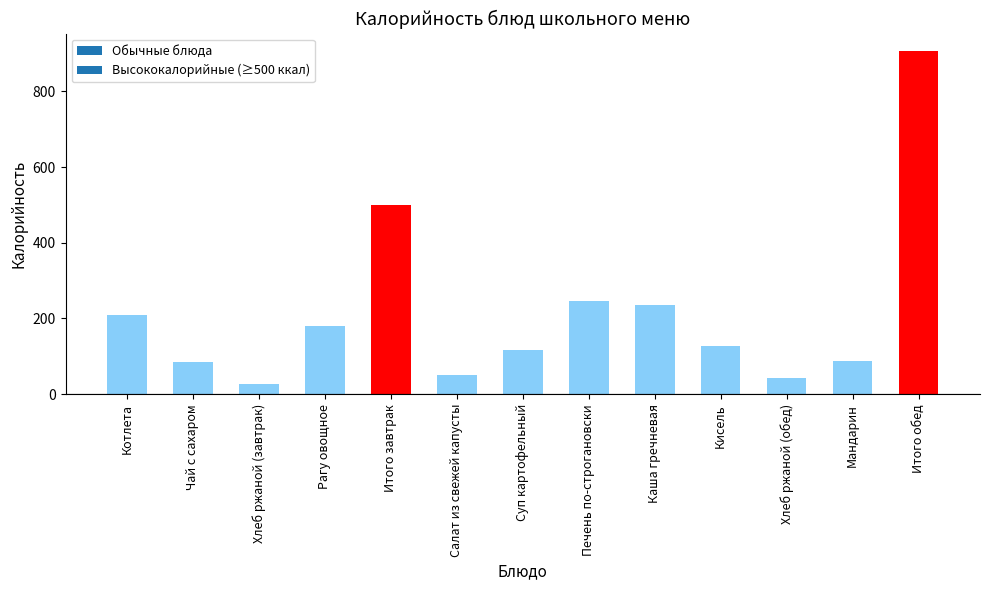

At which label is the value closest to 467?

Итого завтрак